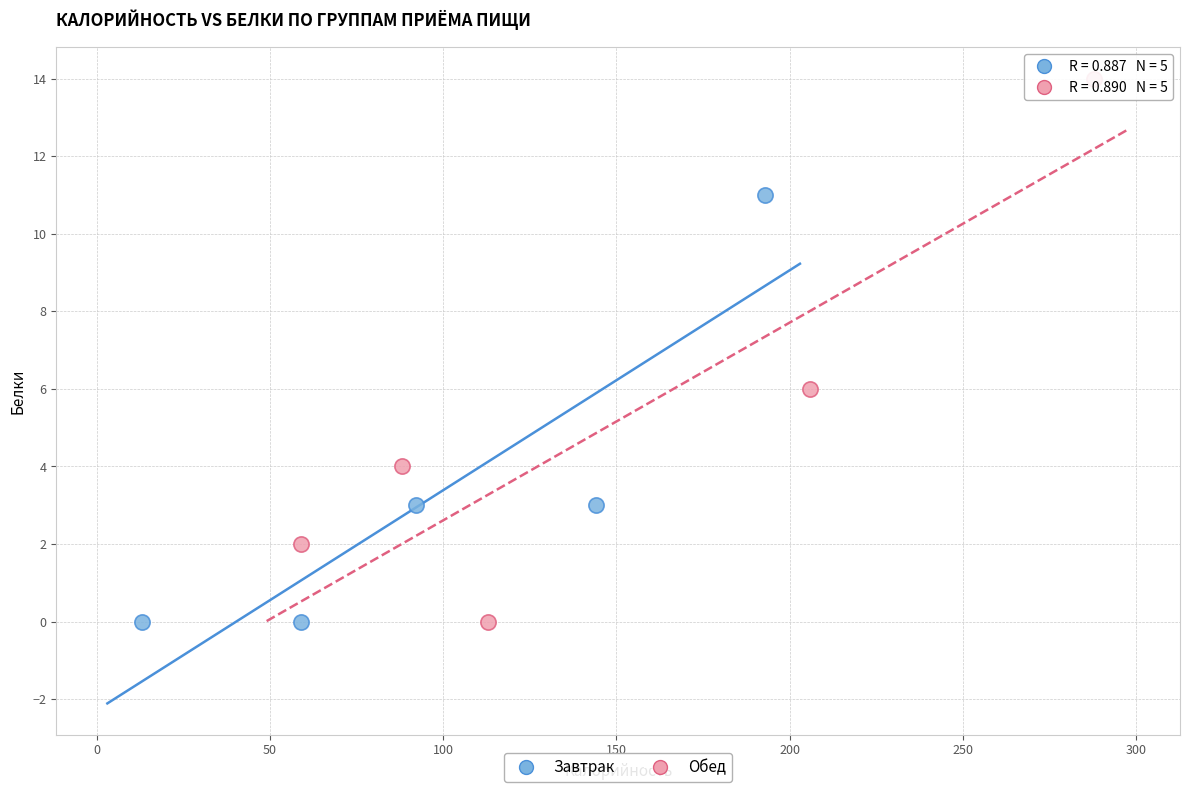

Which series has the largest Y range (max minus min)?

Обед